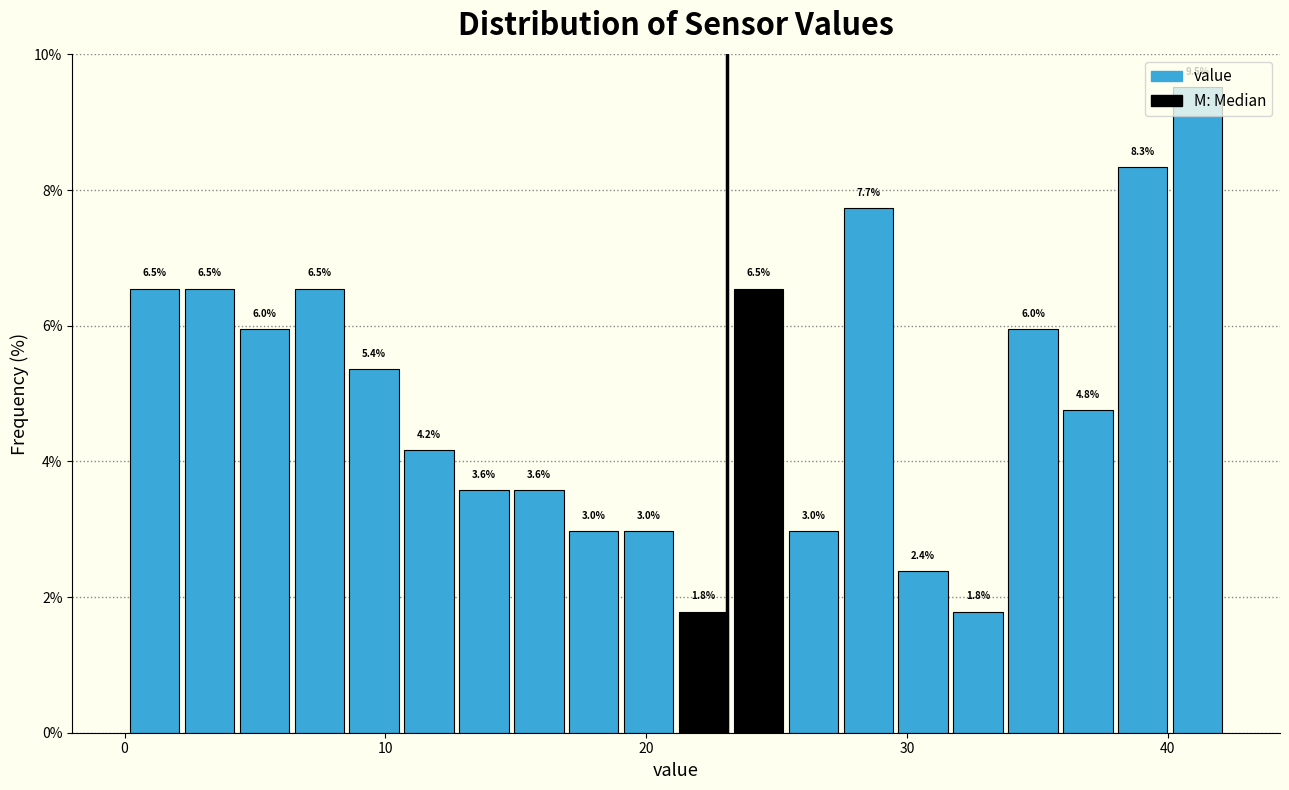

Around what value on the x-axis is the tallest bar? Give the approximate position of its centre, as read against the axis.

41